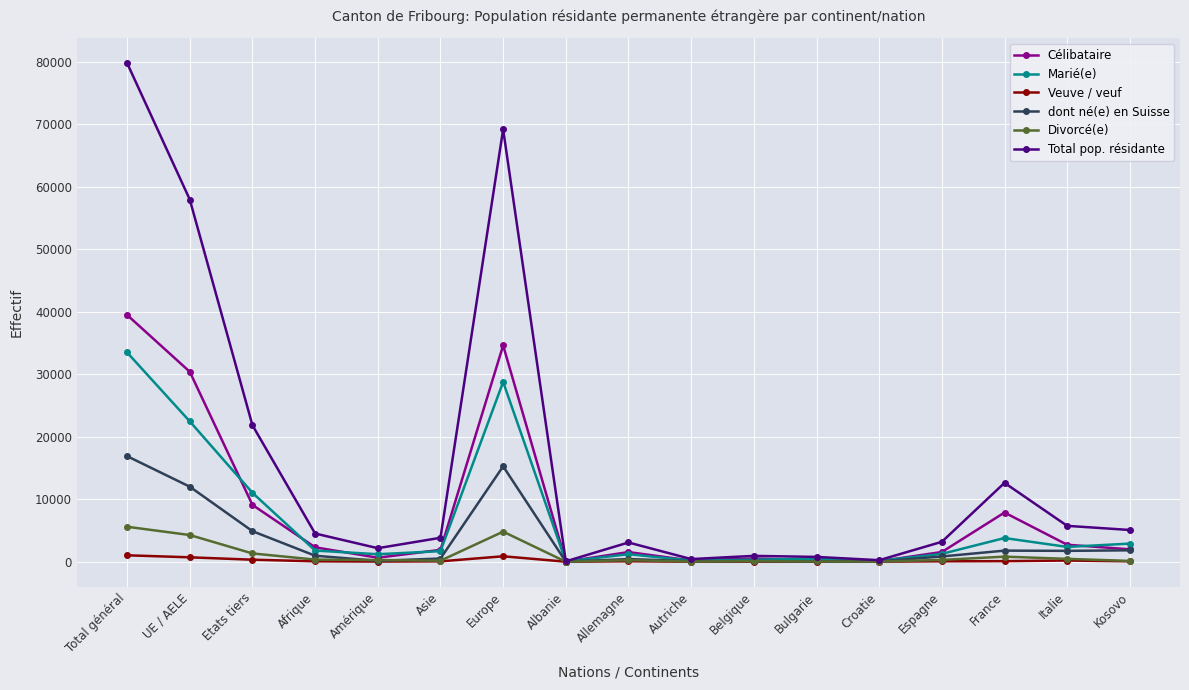

What is the maximum value for Marié(e)?

33494